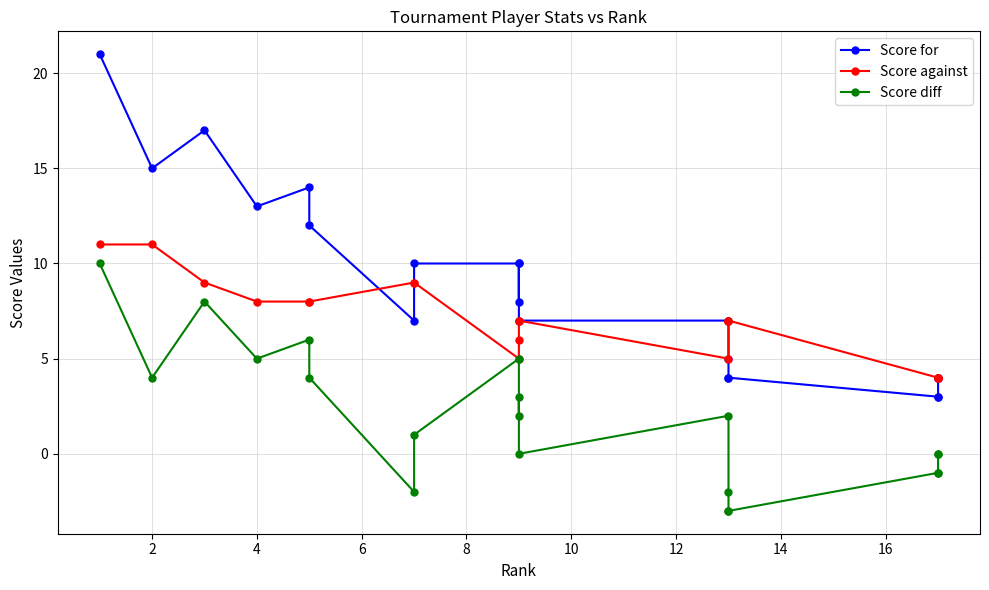

The Score against series shows 11 at 0. True or false?

True